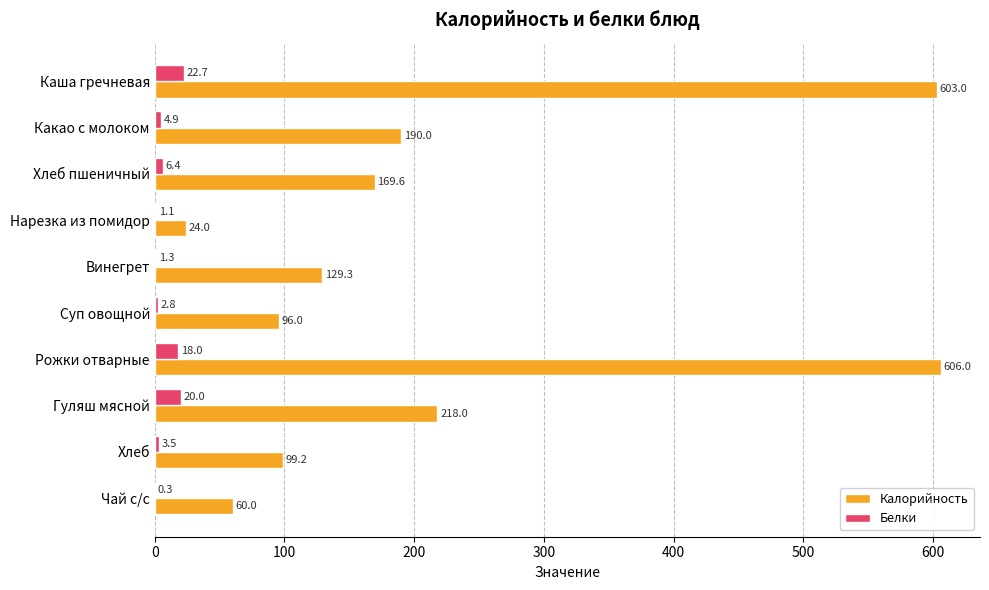

What is the sum of the Калорийность values at Суп овощной and Каша гречневая?

699.0